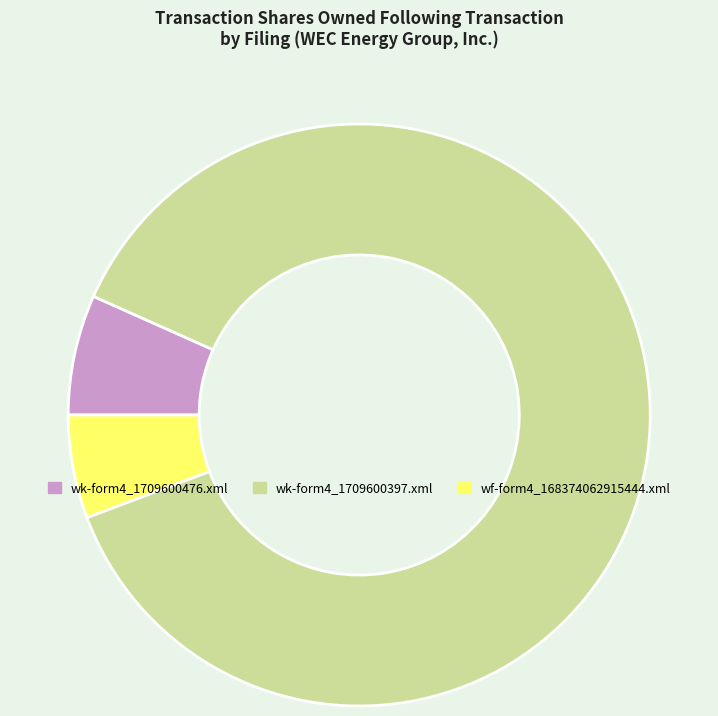

Count the number of slices in the pie.

3